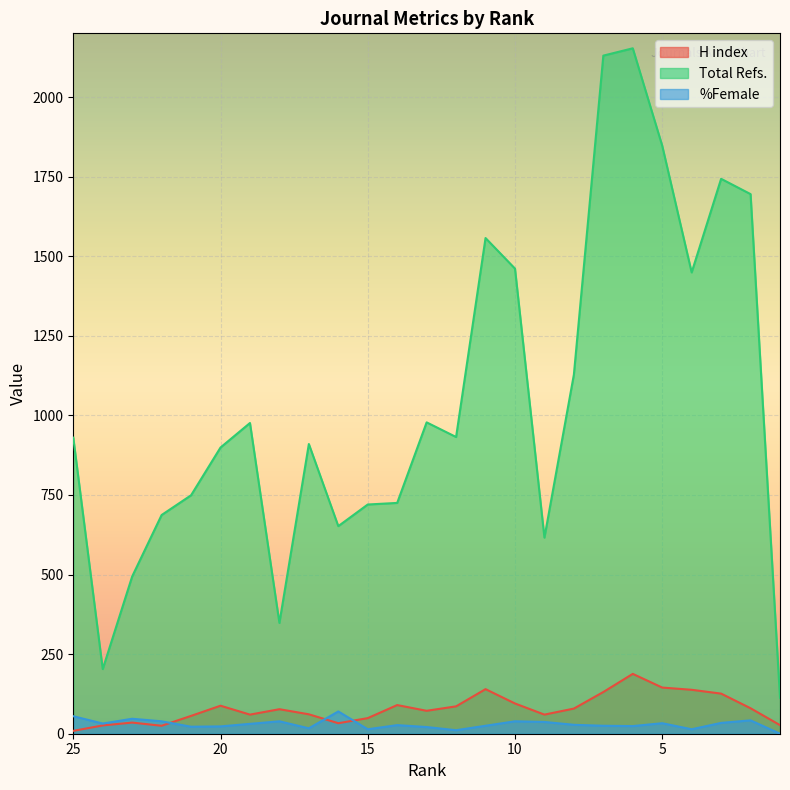

What are all the series names shown in the legend?

H index, Total Refs., %Female